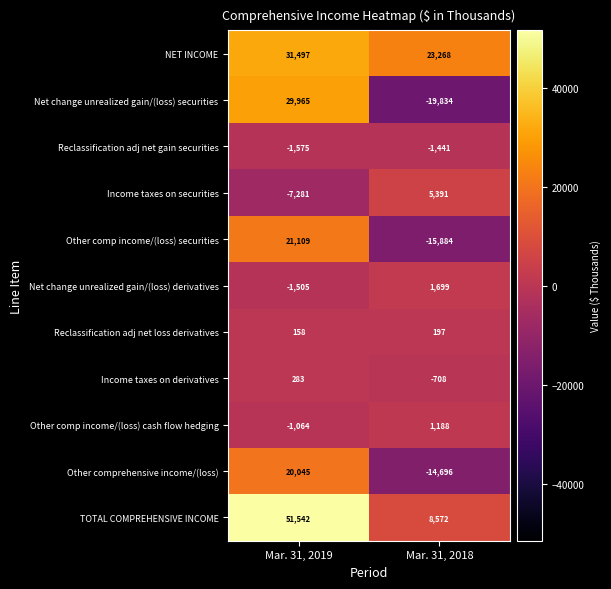

What is the approximate value of Net change unrealized gain/(loss) derivatives at Mar. 31, 2019, to the nearest 10?

-1500